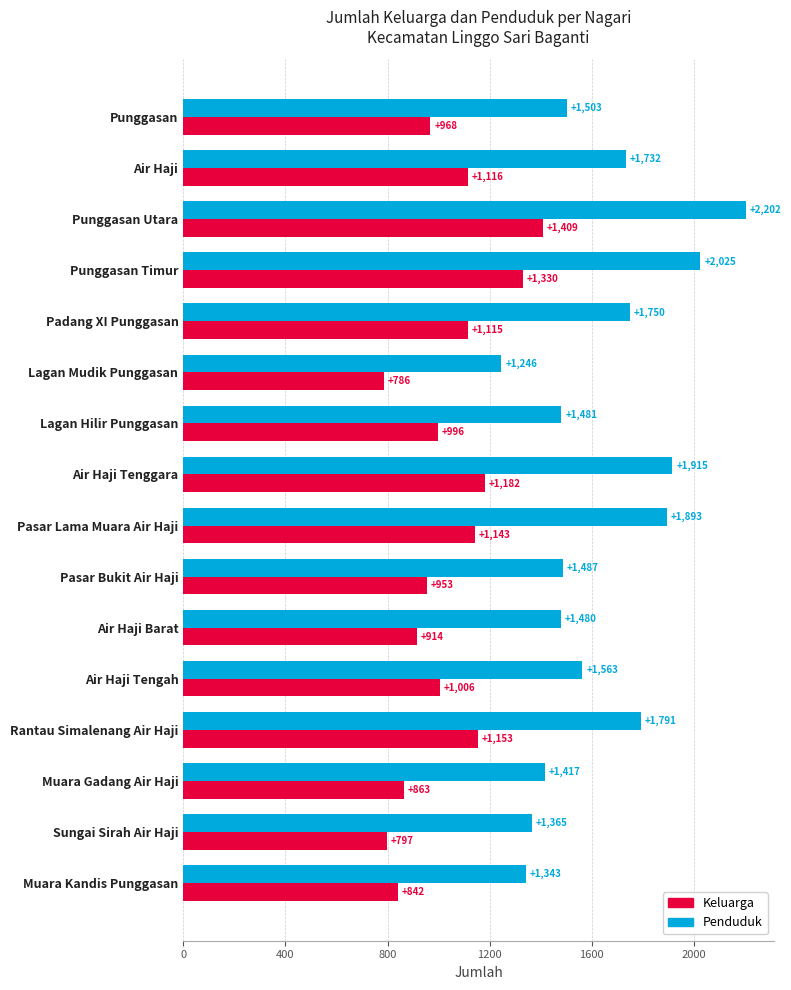

Which series changed the most between Air Haji and Muara Gadang Air Haji?

Penduduk